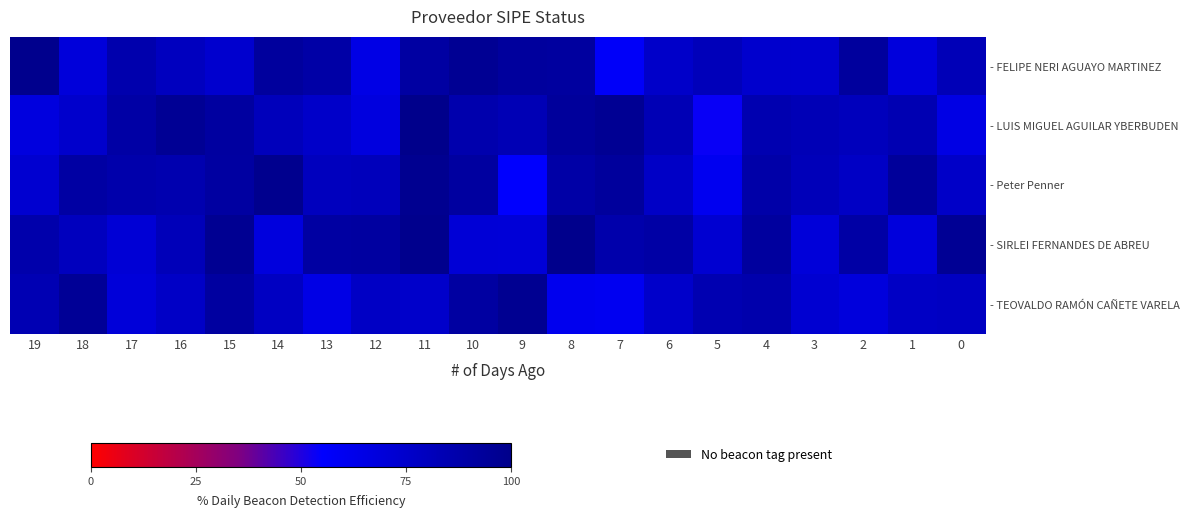

Which has a higher value, 6 or 19?

19